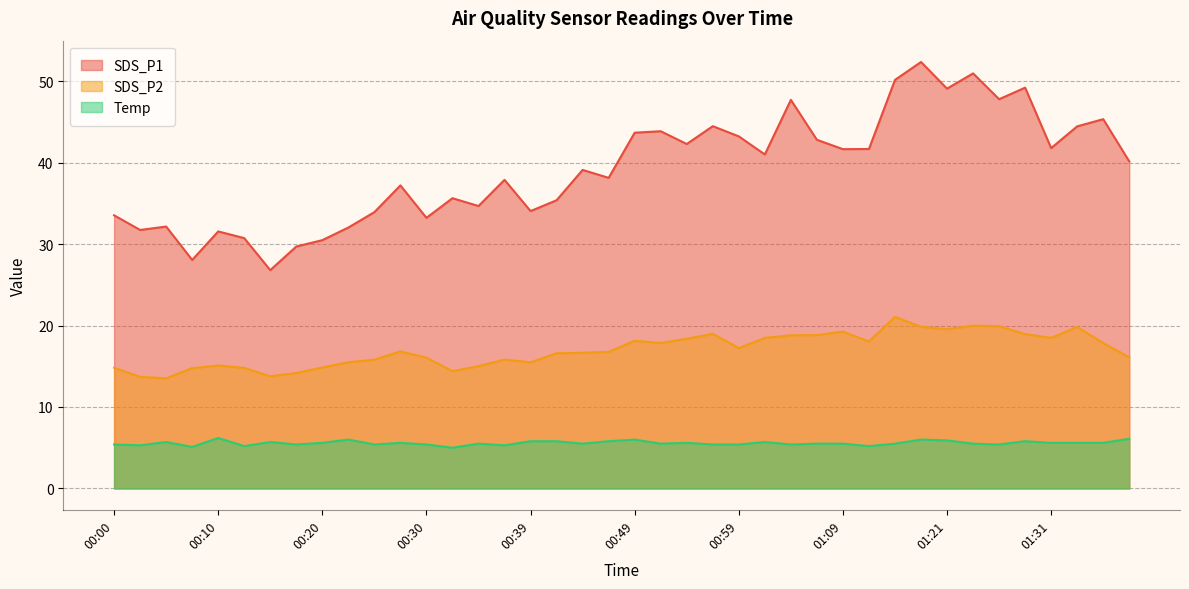

Reading left to right, extract all data points from this chart.

SDS_P1: 00:00=33.5	00:03=31.7	00:05=32.1	00:08=28.1	00:10=31.6	00:13=30.7	00:15=26.8	00:17=29.7	00:20=30.5	00:22=32.0	00:25=33.9	00:27=37.2	00:30=33.2	00:32=35.6	00:35=34.7	00:37=37.9	00:39=34.0	00:42=35.4	00:44=39.1	00:47=38.1	00:49=43.7	00:52=43.9	00:54=42.3	00:57=44.5	00:59=43.2	01:01=41.0	01:04=47.7	01:06=42.8	01:09=41.6	01:11=41.7	01:16=50.1	01:19=52.4	01:21=49.1	01:24=51.0	01:26=47.8	01:29=49.2	01:31=41.8	01:33=44.5	01:36=45.3	01:38=40.1
SDS_P2: 00:00=14.8	00:03=13.7	00:05=13.5	00:08=14.8	00:10=15.1	00:13=14.8	00:15=13.8	00:17=14.2	00:20=14.8	00:22=15.5	00:25=15.8	00:27=16.8	00:30=16.1	00:32=14.4	00:35=15.0	00:37=15.8	00:39=15.5	00:42=16.6	00:44=16.6	00:47=16.8	00:49=18.1	00:52=17.9	00:54=18.4	00:57=19.0	00:59=17.2	01:01=18.5	01:04=18.8	01:06=18.8	01:09=19.2	01:11=18.1	01:16=21.1	01:19=19.9	01:21=19.6	01:24=20.0	01:26=19.9	01:29=18.9	01:31=18.5	01:33=19.8	01:36=17.9	01:38=16.1
Temp: 00:00=5.4	00:03=5.3	00:05=5.7	00:08=5.1	00:10=6.2	00:13=5.2	00:15=5.7	00:17=5.4	00:20=5.6	00:22=6.0	00:25=5.4	00:27=5.6	00:30=5.4	00:32=5.0	00:35=5.5	00:37=5.3	00:39=5.8	00:42=5.8	00:44=5.5	00:47=5.8	00:49=6.0	00:52=5.5	00:54=5.6	00:57=5.4	00:59=5.4	01:01=5.7	01:04=5.4	01:06=5.5	01:09=5.5	01:11=5.2	01:16=5.5	01:19=6.0	01:21=5.9	01:24=5.5	01:26=5.4	01:29=5.8	01:31=5.6	01:33=5.6	01:36=5.6	01:38=6.1